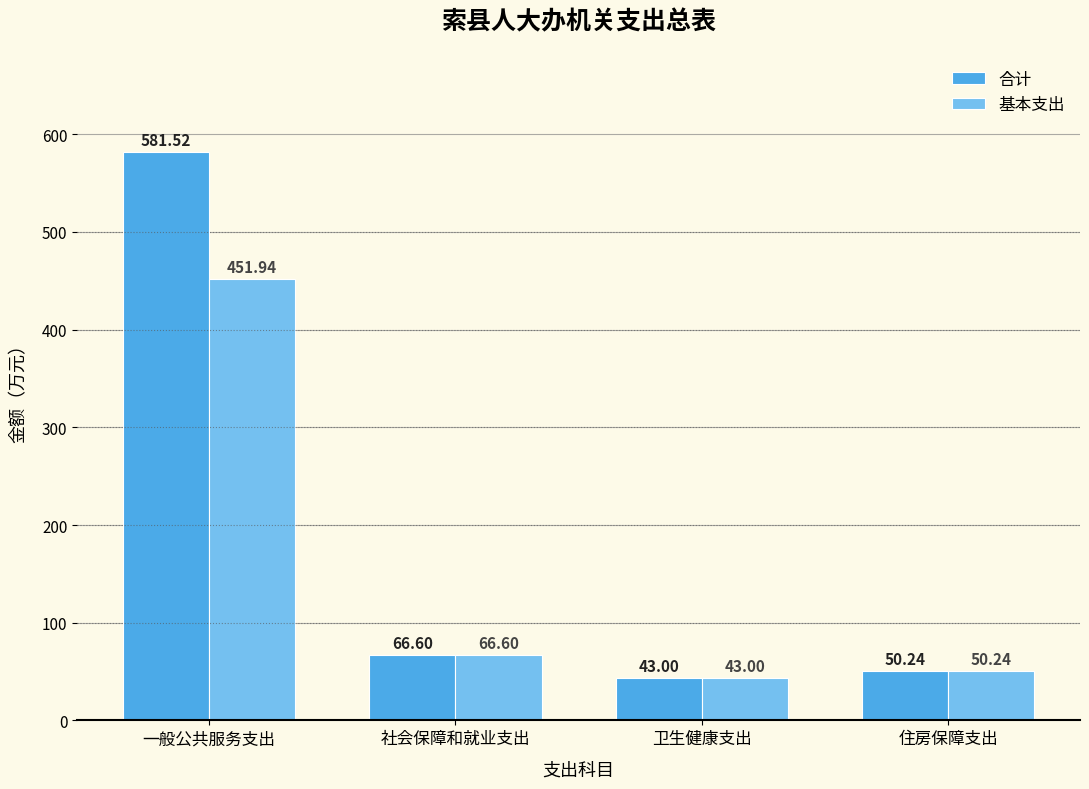

What is the value of the 合计 bar at the 3rd from the left?

43.0